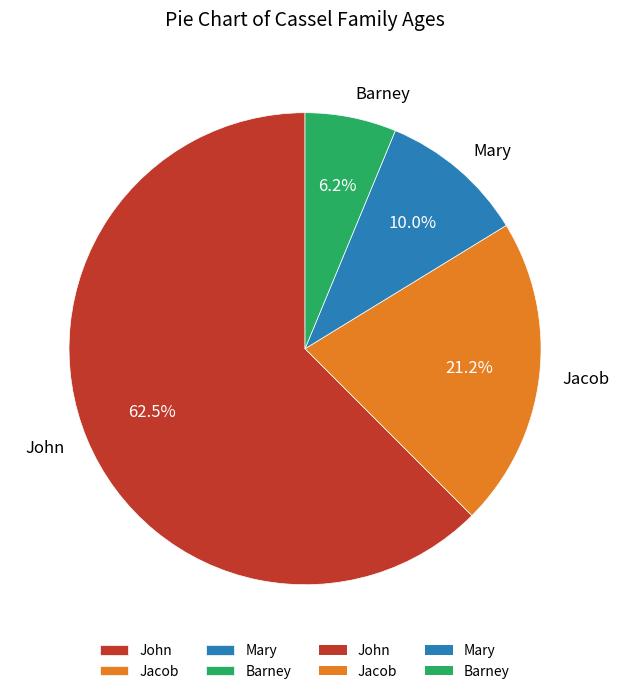

Do Jacob and Barney together represent more than half of the pie?

No